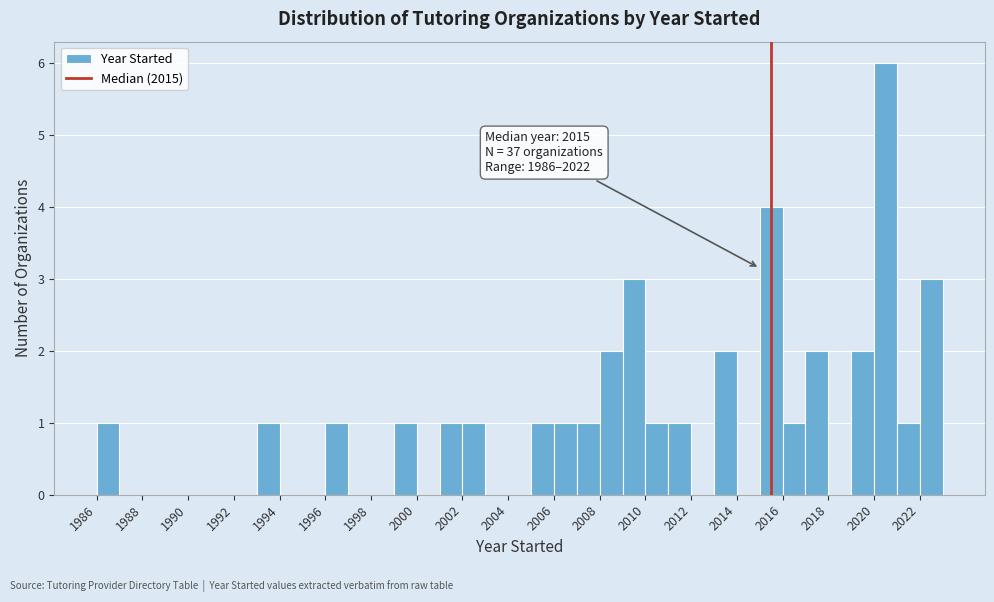

Over which range of the x-axis is the bar tallest?

2020 to 2021